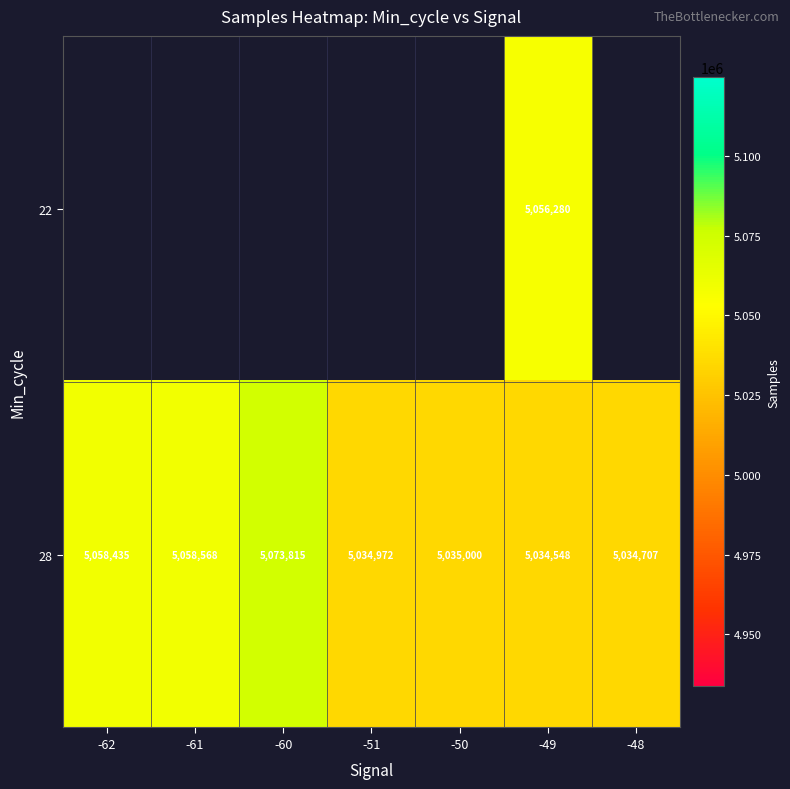

How many data points in 28 are less than 5035000?

3